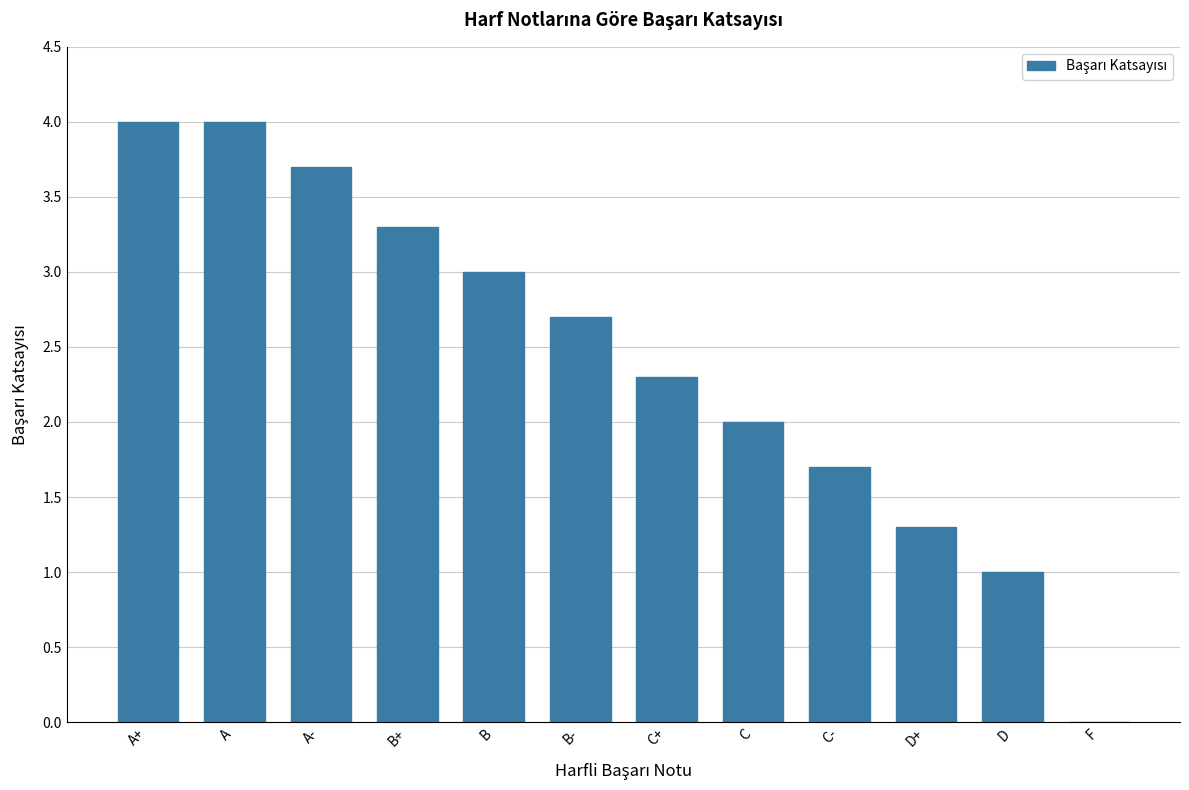

What is the average value?

2.4